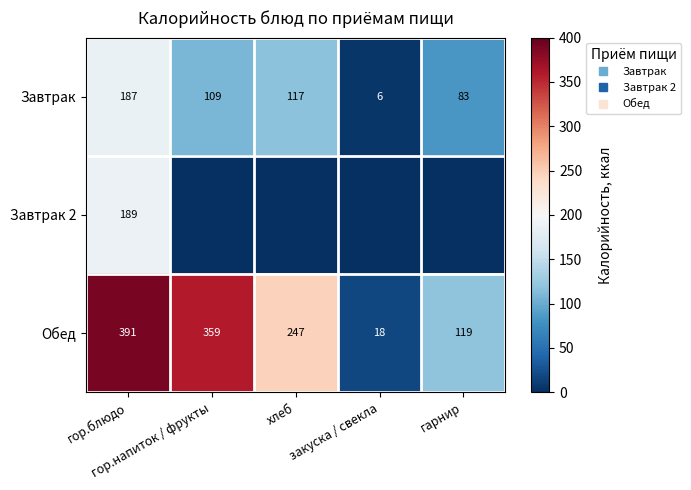

Count the number of categories in the chart.

5